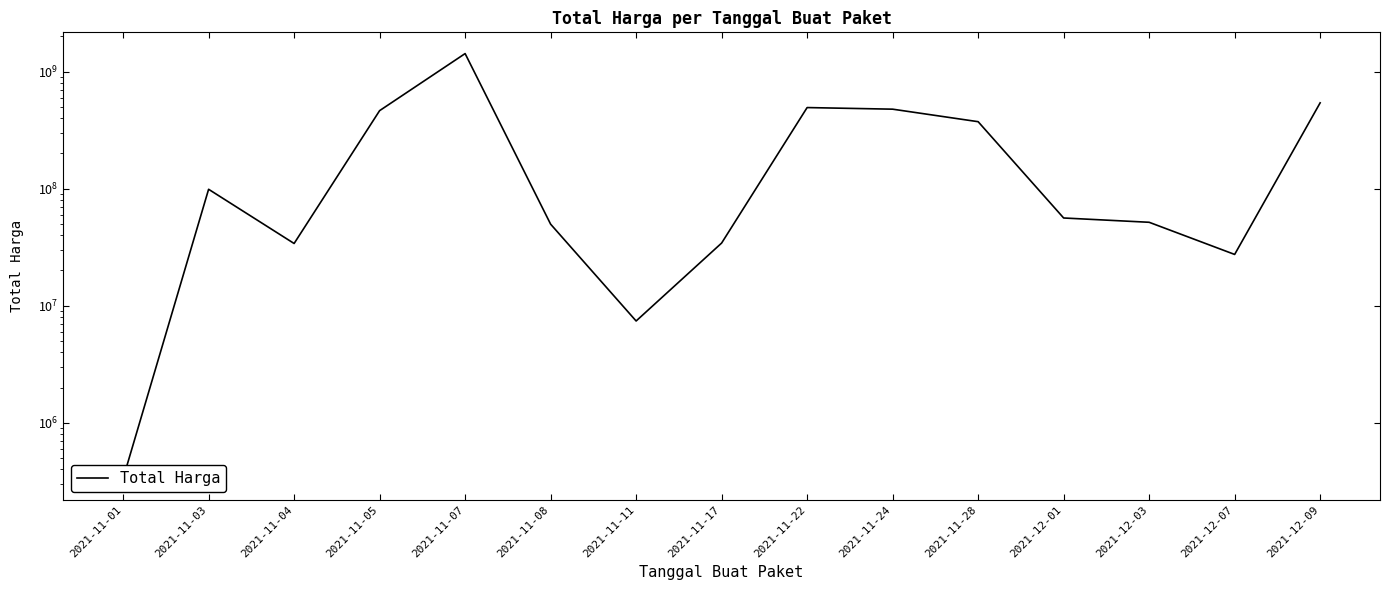

The chart shows a value of 13990947 at 2021-12-07. True or false?

False